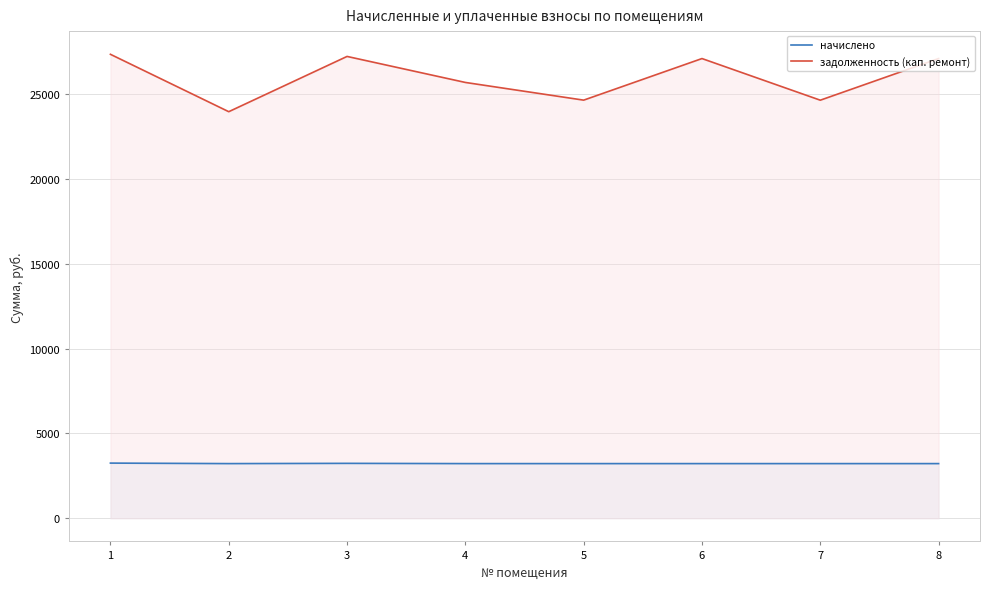

Reading right to left, list all the values displayed in this chart.

начислено: 8=3221.5	7=3221.5	6=3221.5	5=3221.5	4=3221.5	3=3236.4	2=3221.5	1=3251.3
задолженность (кап. ремонт): 8=27112.7	7=24656.9	6=27112.7	5=24659.9	4=25703.6	3=27238.0	2=23978.6	1=27363.3